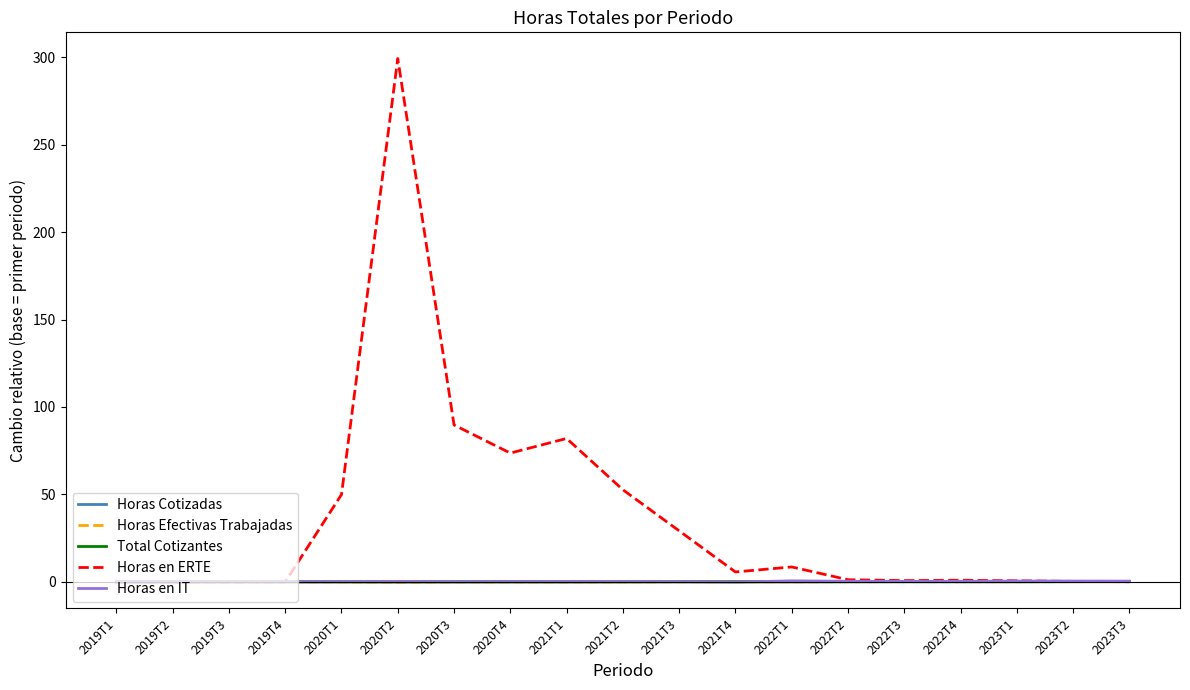

At which category does the chart reach its peak across all series?

2020T2